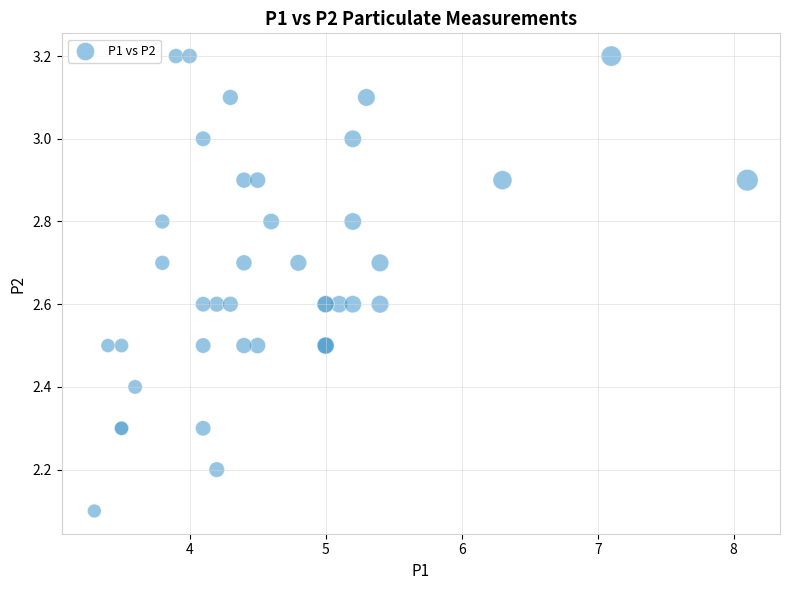

What Y value in the scatter plot is closest to 2?

2.1